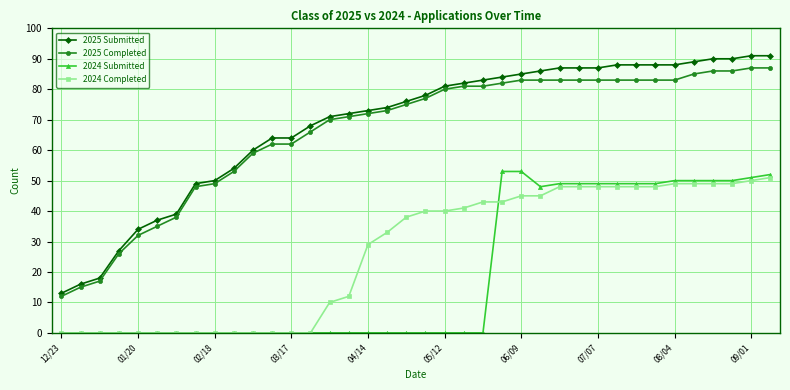

Which series has the widest spread of values?

2025 Submitted